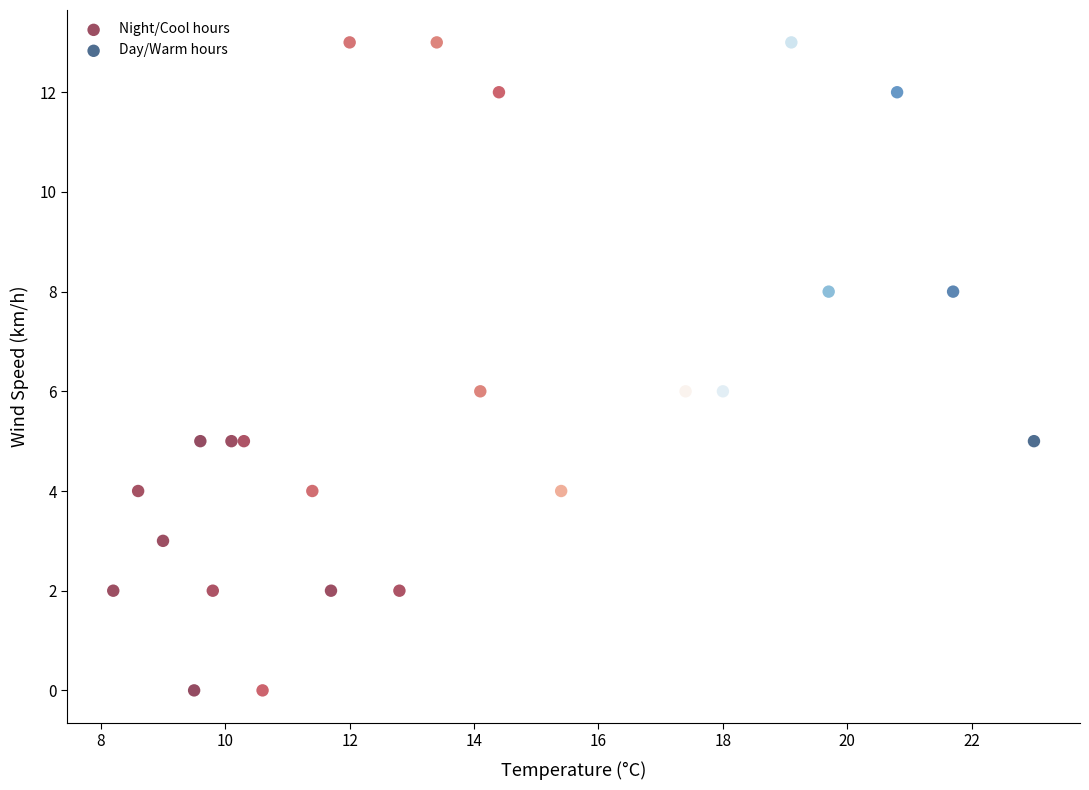

Which series has the largest Y range (max minus min)?

Night/Cool hours